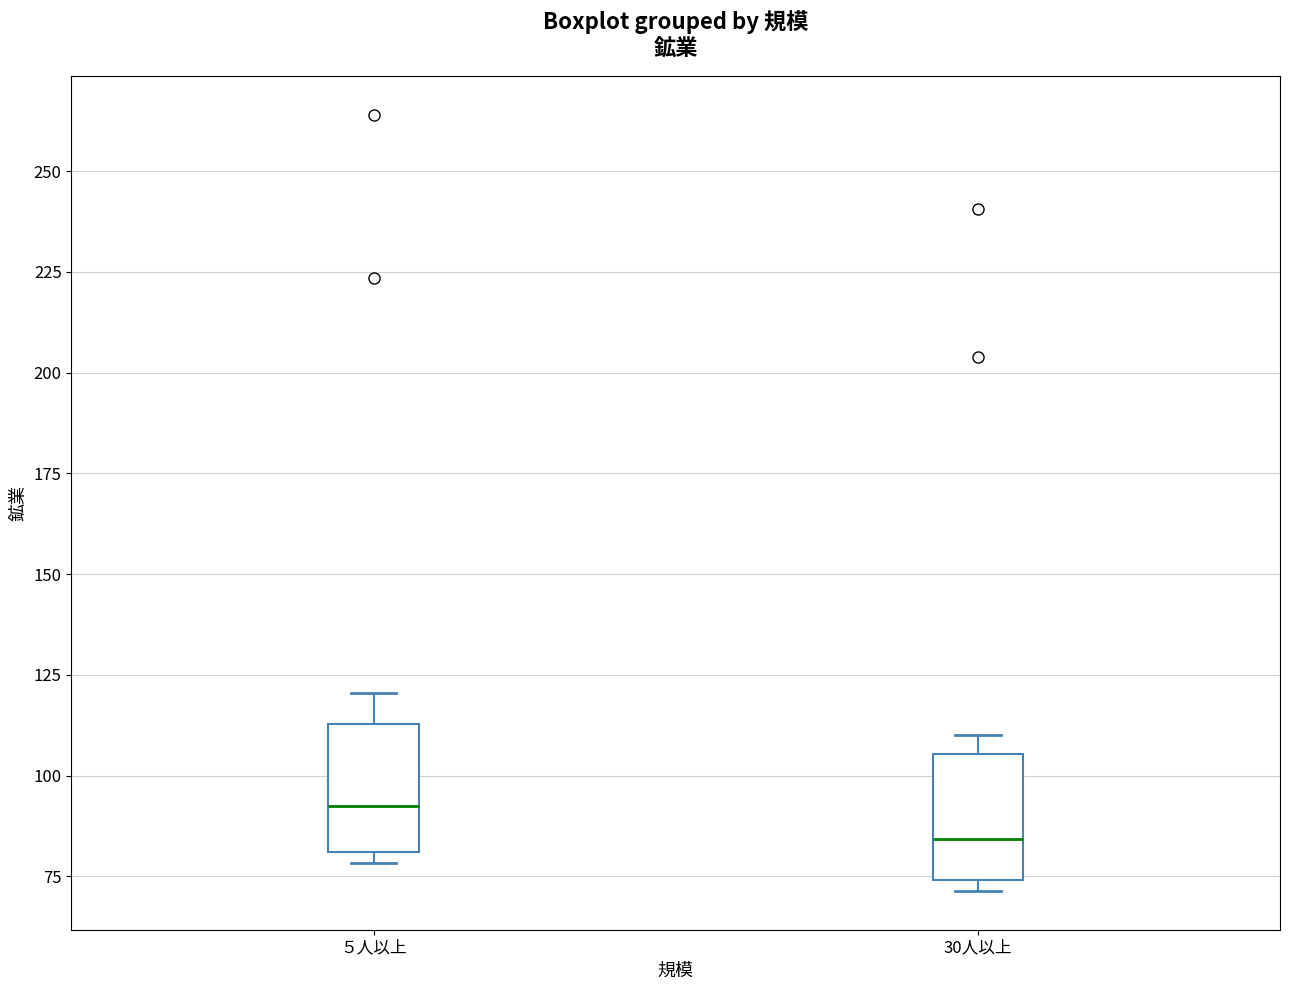

Reading left to right, transcribe this box plot: for each box, give where its median line is, the range the box spans, and where its two whiskers end, as read against the y-axis. The values are not printed on the chart, so give them approximately, as read against the axis.

５人以上: median 95, box 80 to 115, whiskers 80 (just below the box's lower edge) to 120
30人以上: median 85, box 75 to 105, whiskers 70 to 110